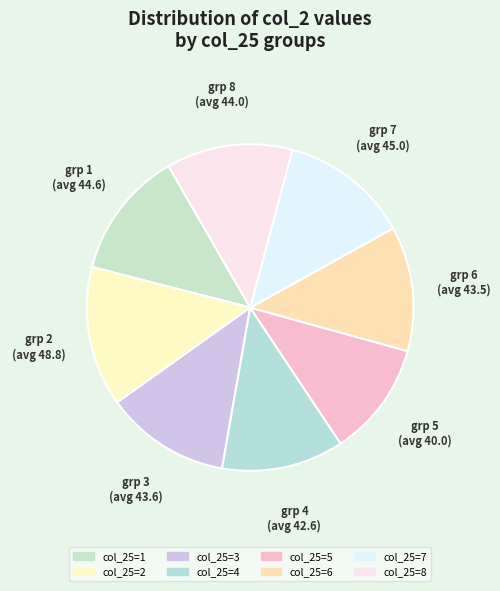

How many slices are in this pie chart?

8